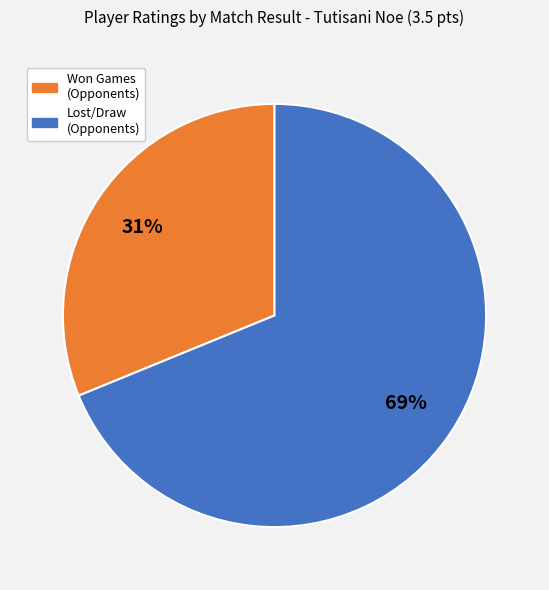

Is there any slice that represents more than half of the pie?

Yes